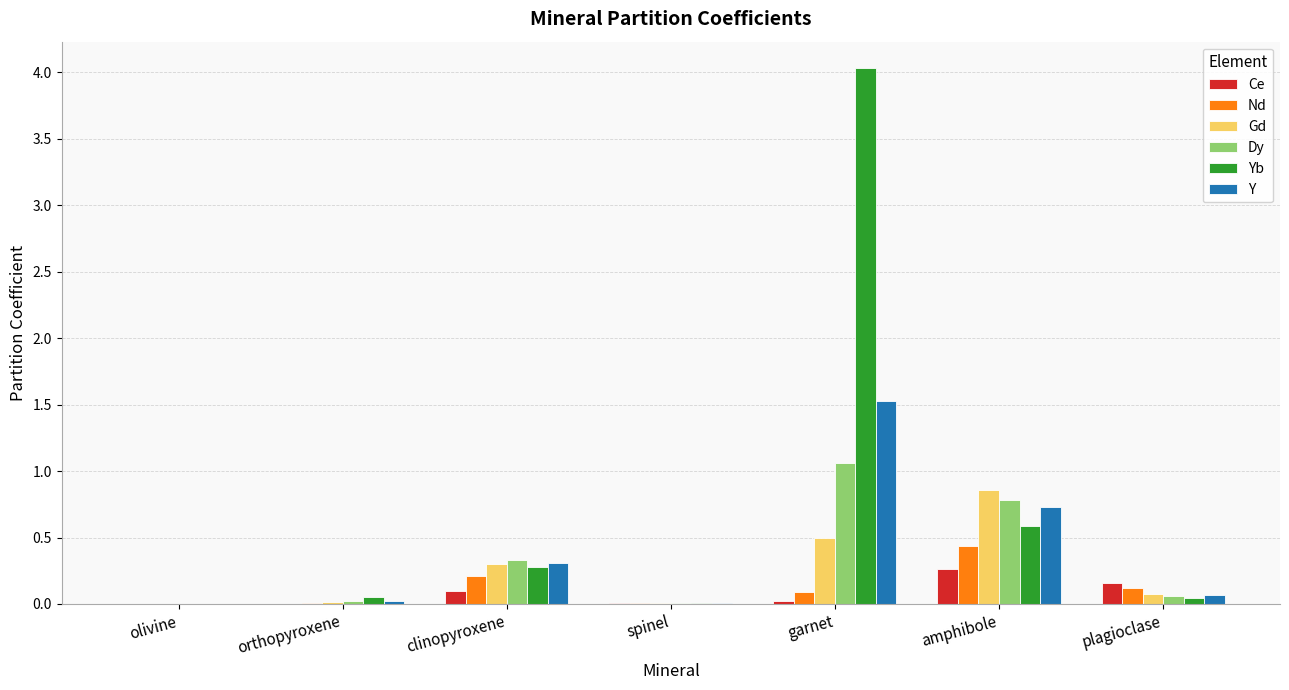

What is the sum of all Gd values?

1.8